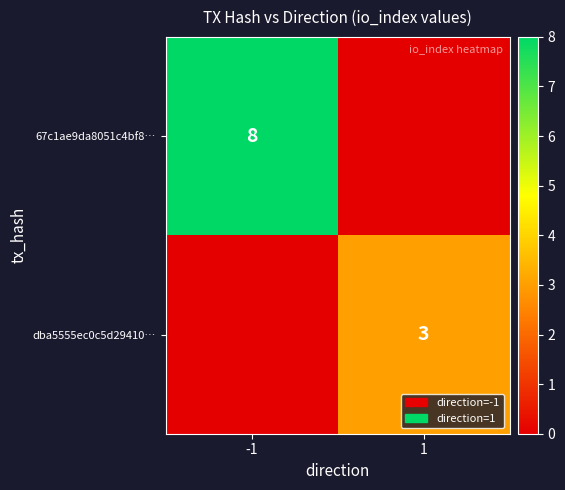

Which has a higher value, 1 or -1?

-1